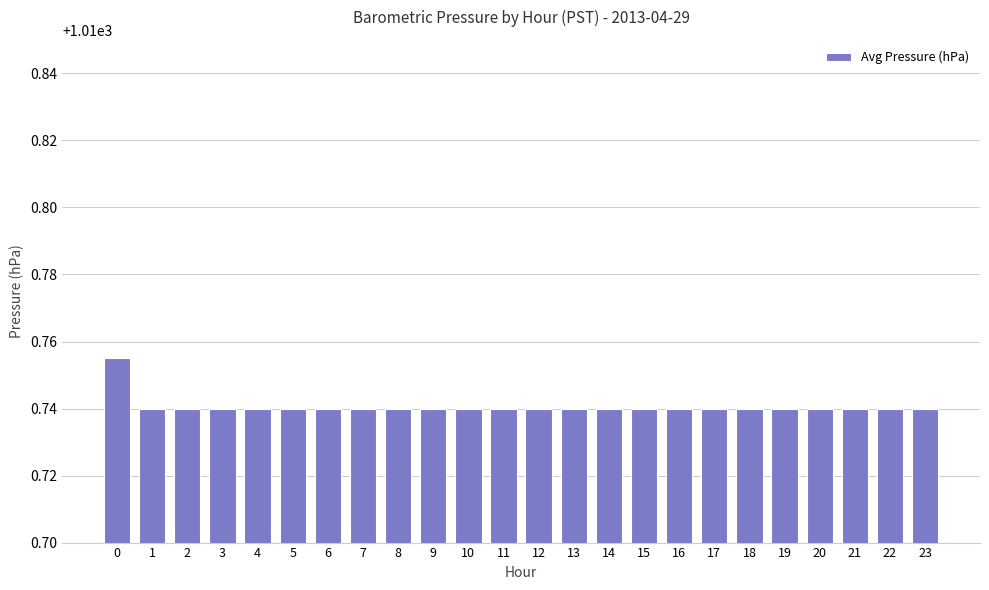

What is the ratio of the value at 3 to the value at 16?

1.0